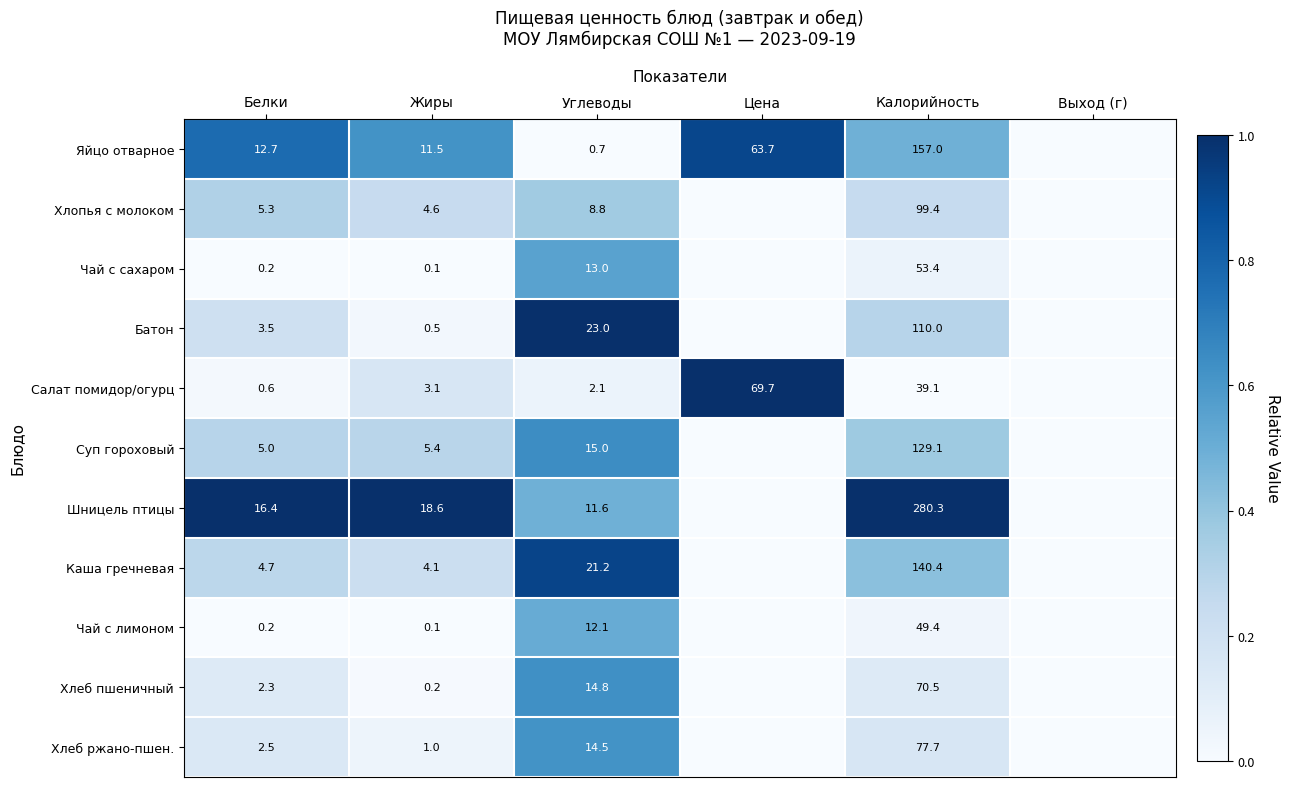

What is the total value across all series at Белки?

53.4